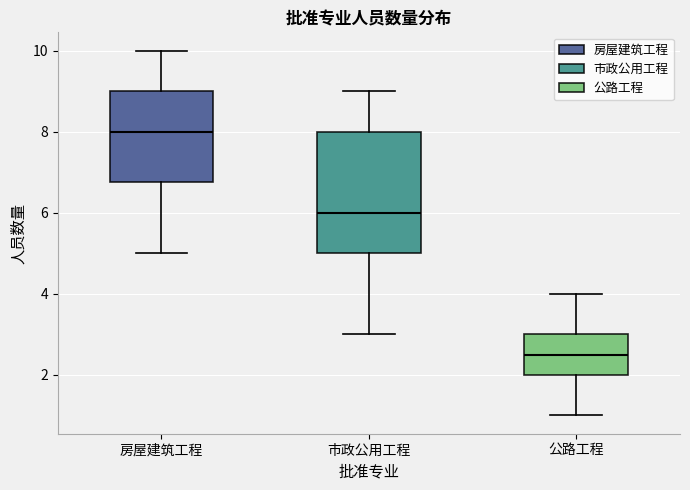

Reading left to right, read every box against the y-axis: the position of its median line, the range the box covers, and the ends of its whiskers. The values are not printed on the chart, so give them approximately, as read against the axis.

房屋建筑工程: median 8.0, box 6.8 to 9.0, whiskers 5.0 to 10.0
市政公用工程: median 6.0, box 5.0 to 8.0, whiskers 3.0 to 9.0
公路工程: median 2.6, box 2.0 to 3.0, whiskers 1.0 to 4.0